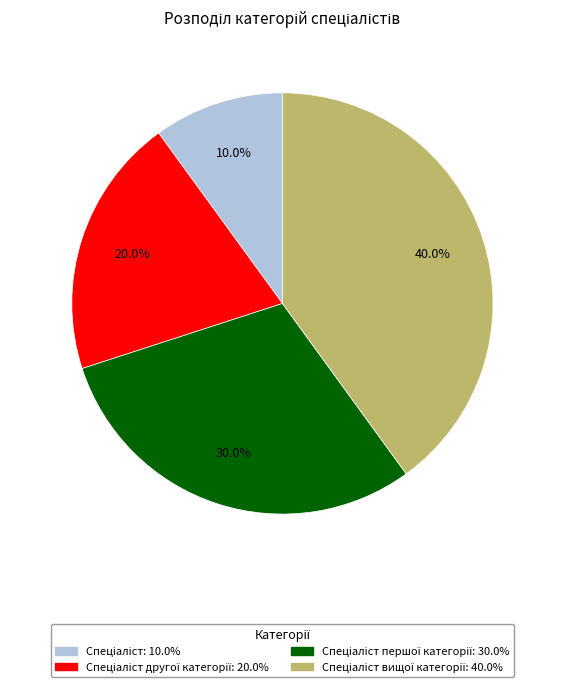

To the nearest percent, what is the difference between the largest and smallest slice percentages?

30%